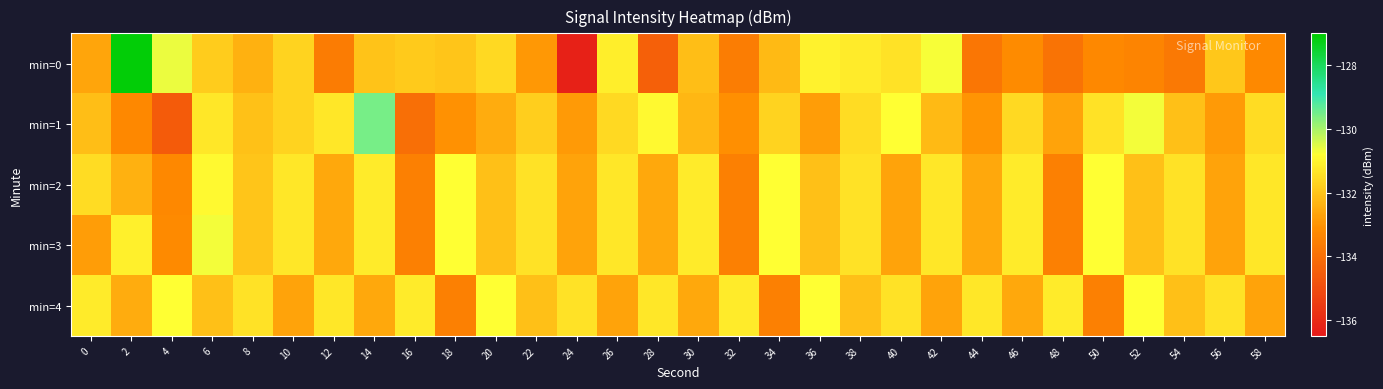

Reading left to right, extract all data points from this chart.

min=0: 0=-132.7	2=-127.1	4=-130.6	6=-131.8	8=-132.4	10=-131.7	12=-133.6	14=-132.0	16=-131.9	18=-132.0	20=-131.6	22=-132.9	24=-136.3	26=-131.1	28=-134.5	30=-132.1	32=-133.6	34=-132.2	36=-131.1	38=-131.2	40=-131.4	42=-130.7	44=-133.8	46=-133.2	48=-133.9	50=-133.3	52=-133.4	54=-133.7	56=-132.0	58=-133.3
min=1: 0=-132.1	2=-133.3	4=-134.6	6=-131.3	8=-132.1	10=-131.7	12=-131.3	14=-129.5	16=-134.0	18=-133.1	20=-132.5	22=-131.8	24=-132.9	26=-131.6	28=-130.9	30=-132.3	32=-133.1	34=-131.7	36=-132.8	38=-131.5	40=-130.8	42=-132.2	44=-133.0	46=-131.6	48=-132.7	50=-131.4	52=-130.7	54=-132.1	56=-132.9	58=-131.5
min=2: 0=-131.5	2=-132.4	4=-133.3	6=-130.9	8=-132.0	10=-131.3	12=-132.6	14=-131.2	16=-133.5	18=-130.8	20=-132.1	22=-131.4	24=-132.7	26=-131.3	28=-132.6	30=-131.2	32=-133.5	34=-130.8	36=-132.1	38=-131.4	40=-132.7	42=-131.3	44=-132.6	46=-131.2	48=-133.5	50=-130.8	52=-132.1	54=-131.4	56=-132.7	58=-131.3
min=3: 0=-132.8	2=-131.1	4=-133.2	6=-130.7	8=-132.0	10=-131.3	12=-132.6	14=-131.2	16=-133.5	18=-130.8	20=-132.1	22=-131.4	24=-132.7	26=-131.3	28=-132.6	30=-131.2	32=-133.5	34=-130.8	36=-132.1	38=-131.4	40=-132.7	42=-131.3	44=-132.6	46=-131.2	48=-133.5	50=-130.8	52=-132.1	54=-131.4	56=-132.7	58=-131.3
min=4: 0=-131.2	2=-132.5	4=-130.8	6=-132.1	8=-131.4	10=-132.7	12=-131.3	14=-132.6	16=-131.2	18=-133.5	20=-130.8	22=-132.1	24=-131.4	26=-132.7	28=-131.3	30=-132.6	32=-131.2	34=-133.5	36=-130.8	38=-132.1	40=-131.4	42=-132.7	44=-131.3	46=-132.6	48=-131.2	50=-133.5	52=-130.8	54=-132.1	56=-131.4	58=-132.7